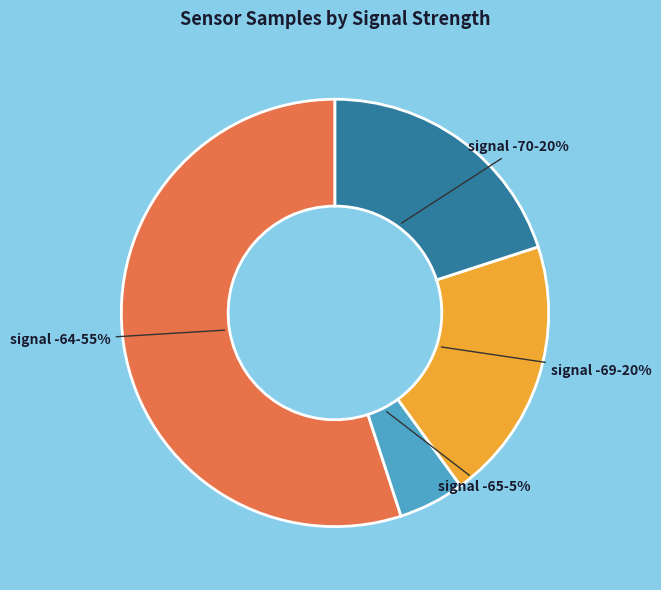

Is it true that signal -70 is 20% of the pie?

True